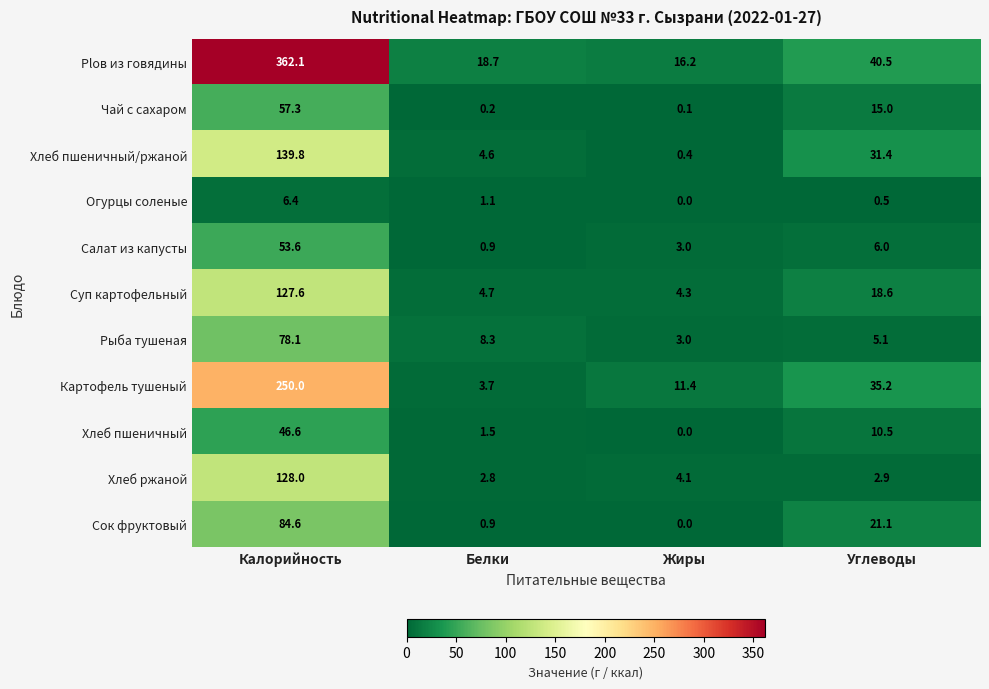

At which category is the sum across all series the highest?

Калорийность